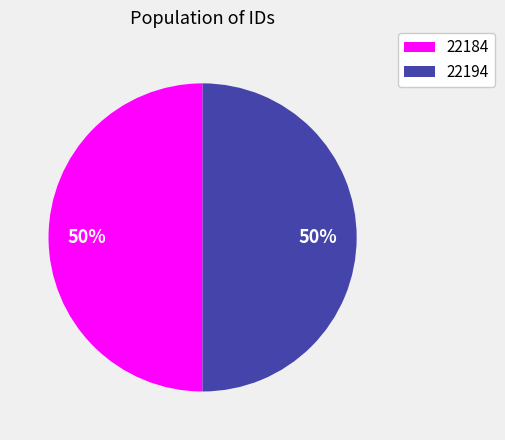

To the nearest percent, what is the average slice percentage?

50%